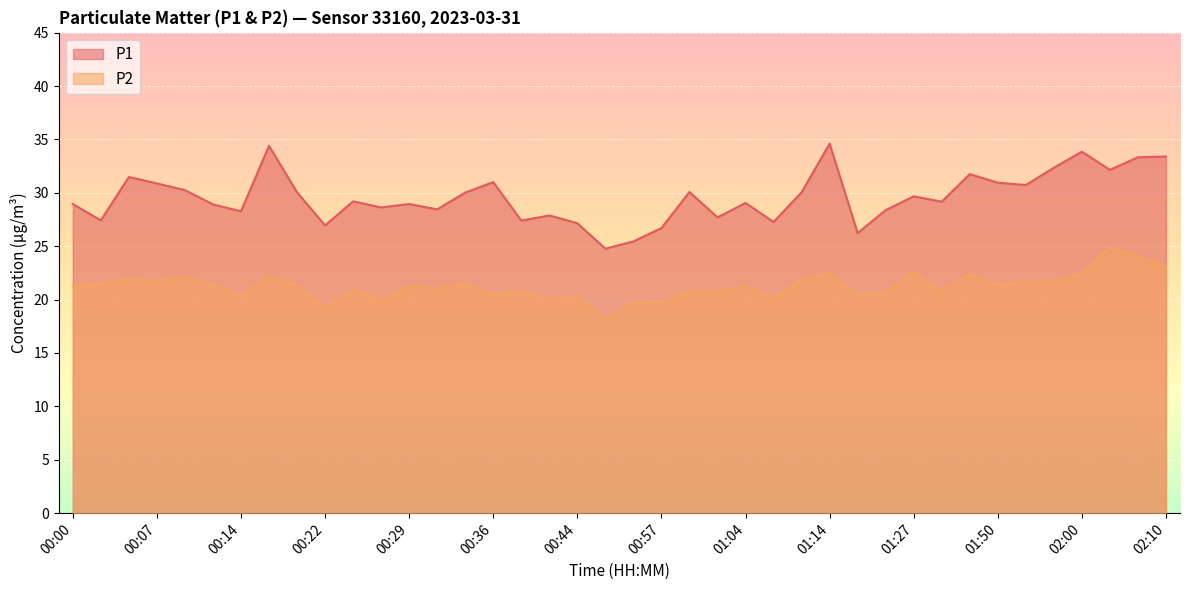

True or false: P1 and P2 cross at least once.

False